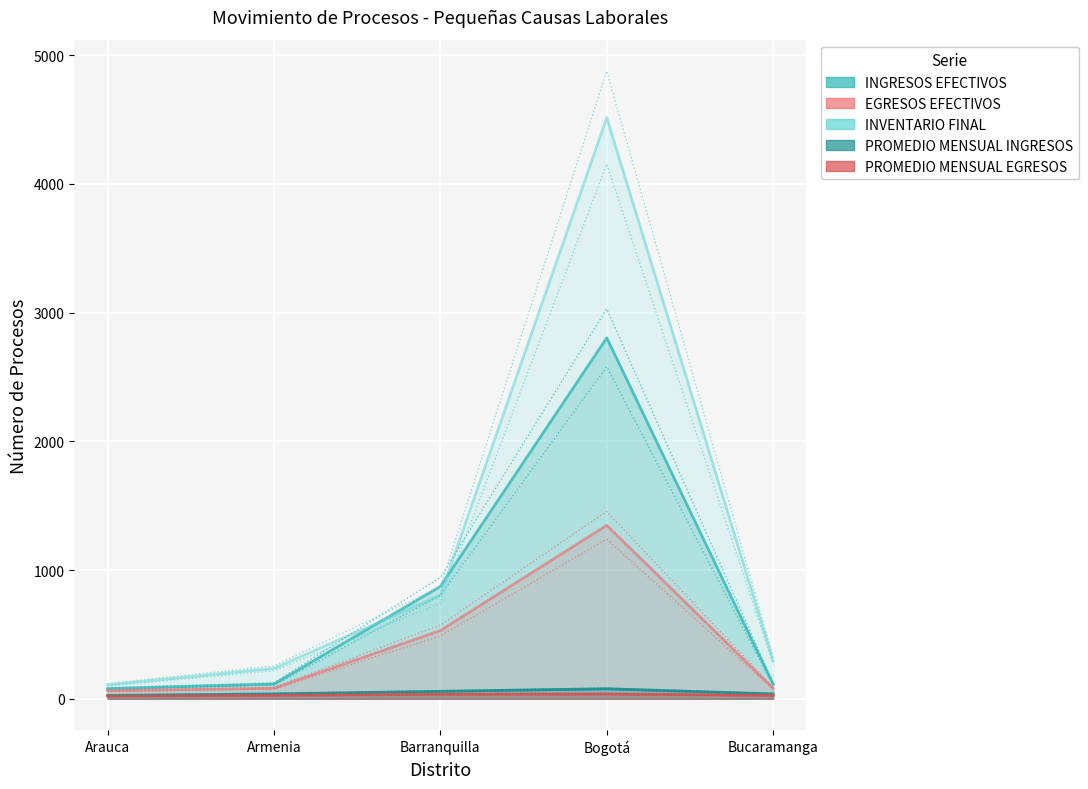

Count the number of data series in this chart.

5